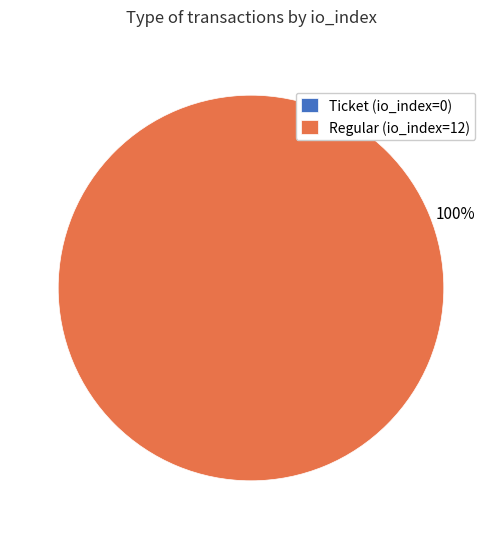

Is it true that Regular (io_index=12) is 100% of the pie?

True